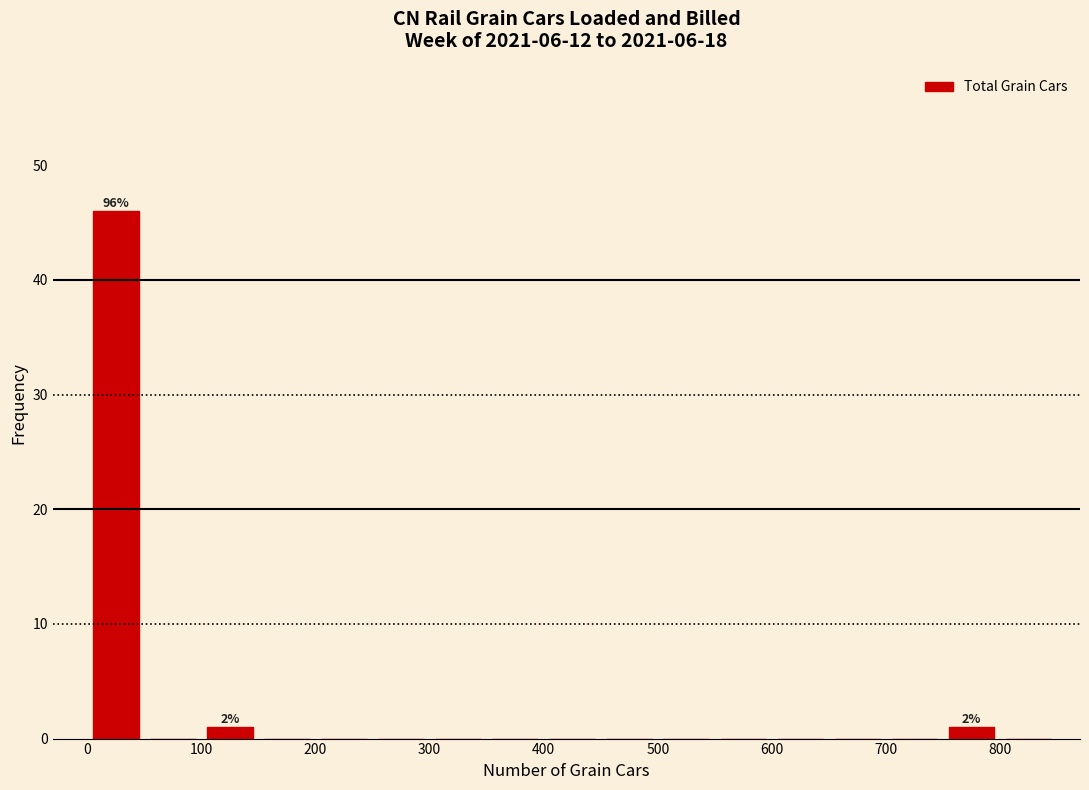

Over which range of the x-axis is the bar tallest?

0 to 50